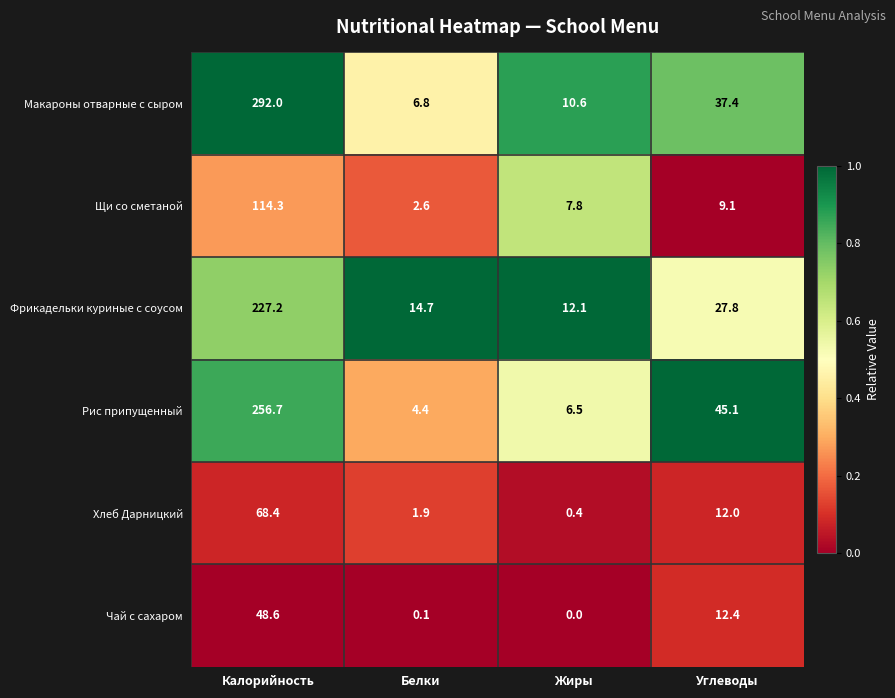

Reading left to right, what are all the values shown in this chart?

Макароны отварные с сыром: 292.0	6.8	10.6	37.4
Щи со сметаной: 114.3	2.6	7.8	9.1
Фрикадельки куриные с соусом: 227.2	14.7	12.1	27.8
Рис припущенный: 256.7	4.4	6.5	45.1
Хлеб Дарницкий: 68.4	1.9	0.4	12.0
Чай с сахаром: 48.6	0.1	0.0	12.4